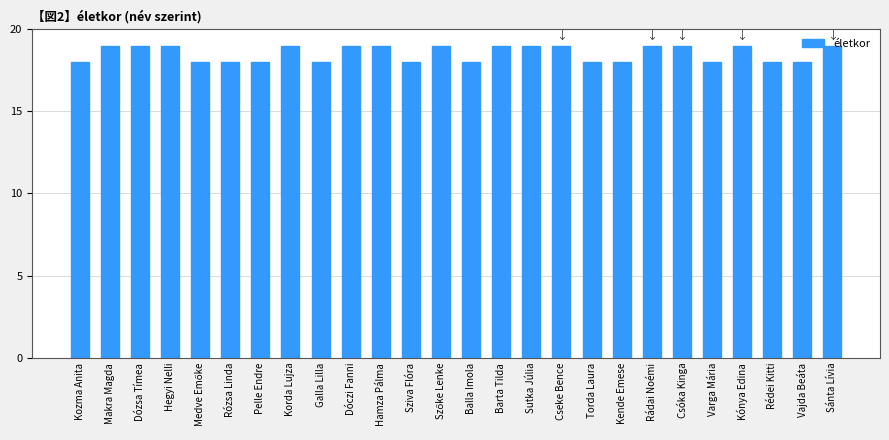

The chart shows a value of 26 at Kónya Edina. True or false?

False